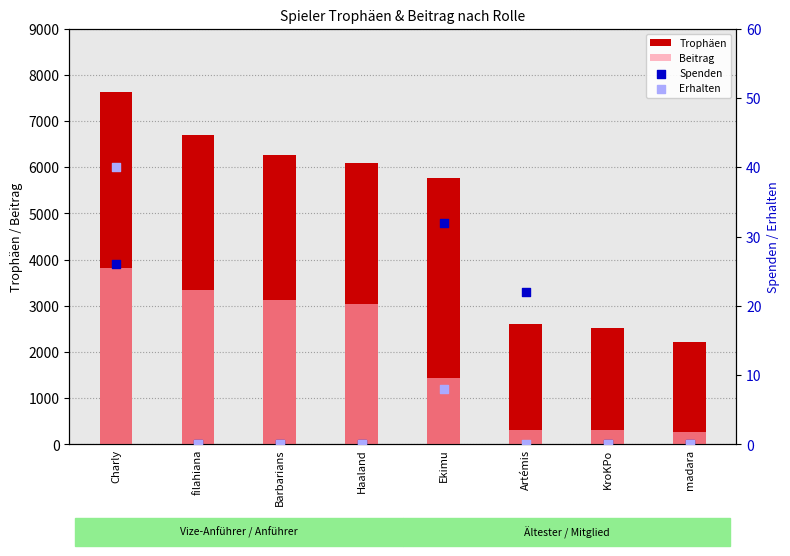

Which series has the largest total across all categories?

Trophäen